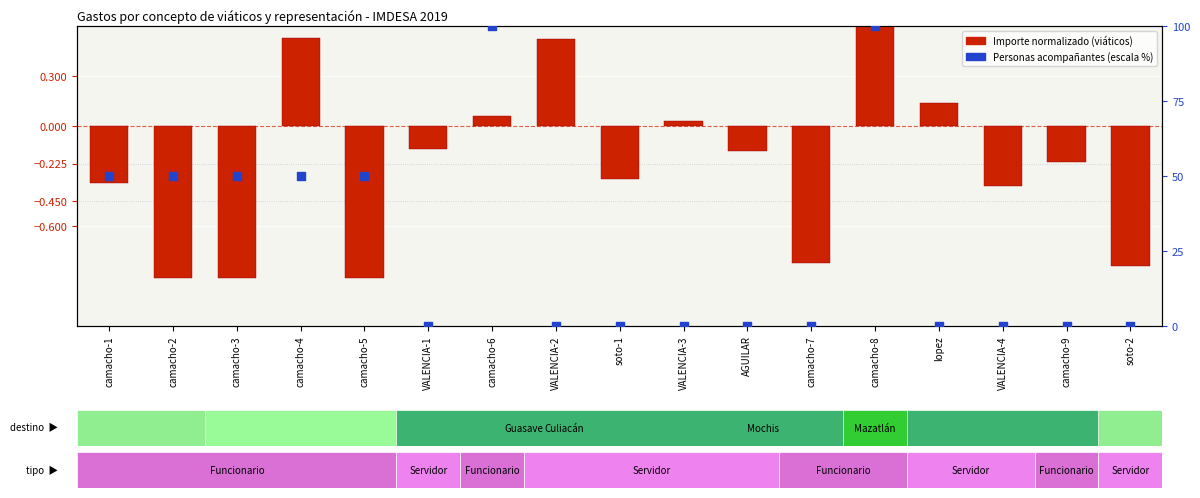

What is the total value across all series at VALENCIA-4?

-0.4